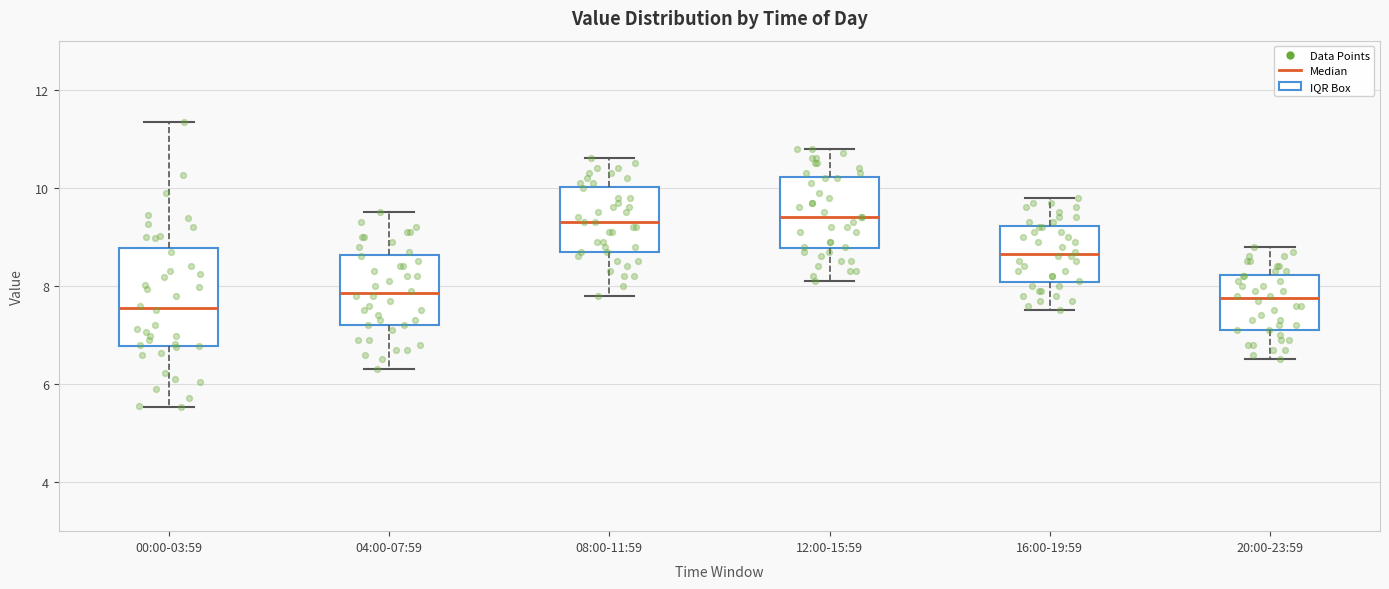

Which box is the tallest, from its lower edge to its upper edge?

00:00-03:59